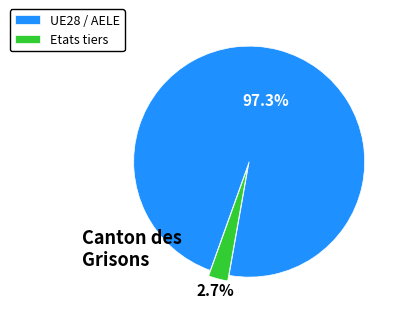

Which has a higher value, UE28 / AELE or Etats tiers?

UE28 / AELE